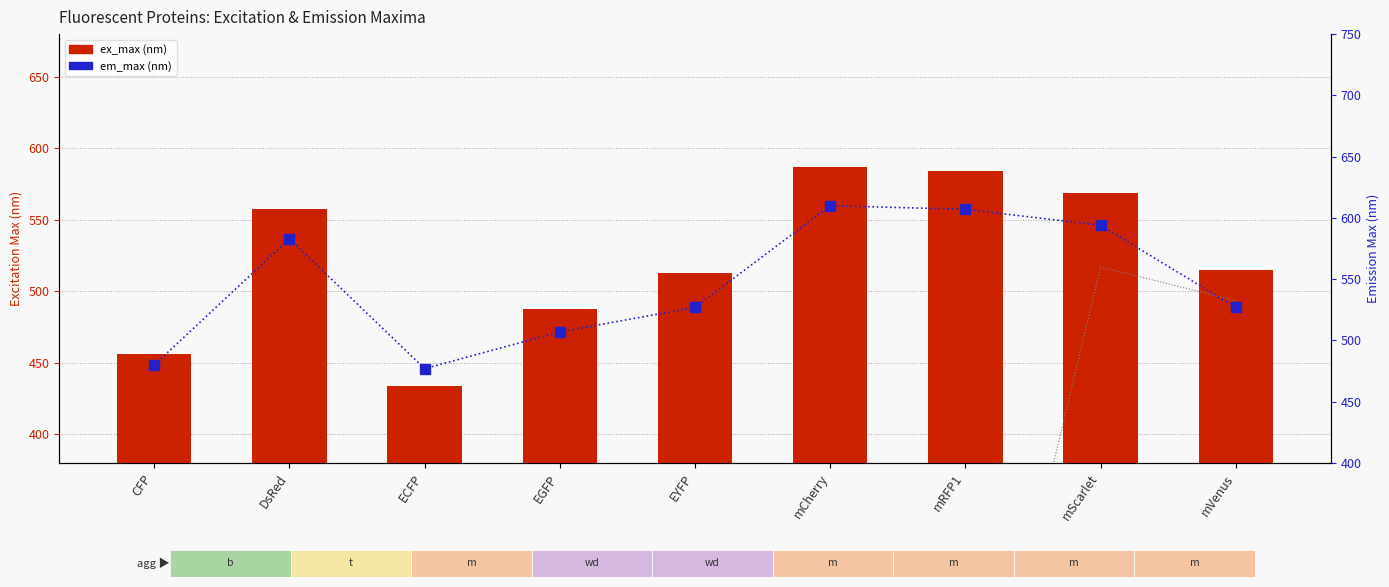

Reading right to left, what are all the values shown in this chart?

ex_max (nm): 515	569	584	587	513	488	434	558	456
em_max (nm): 527	594	607	610	527	507	477	583	480